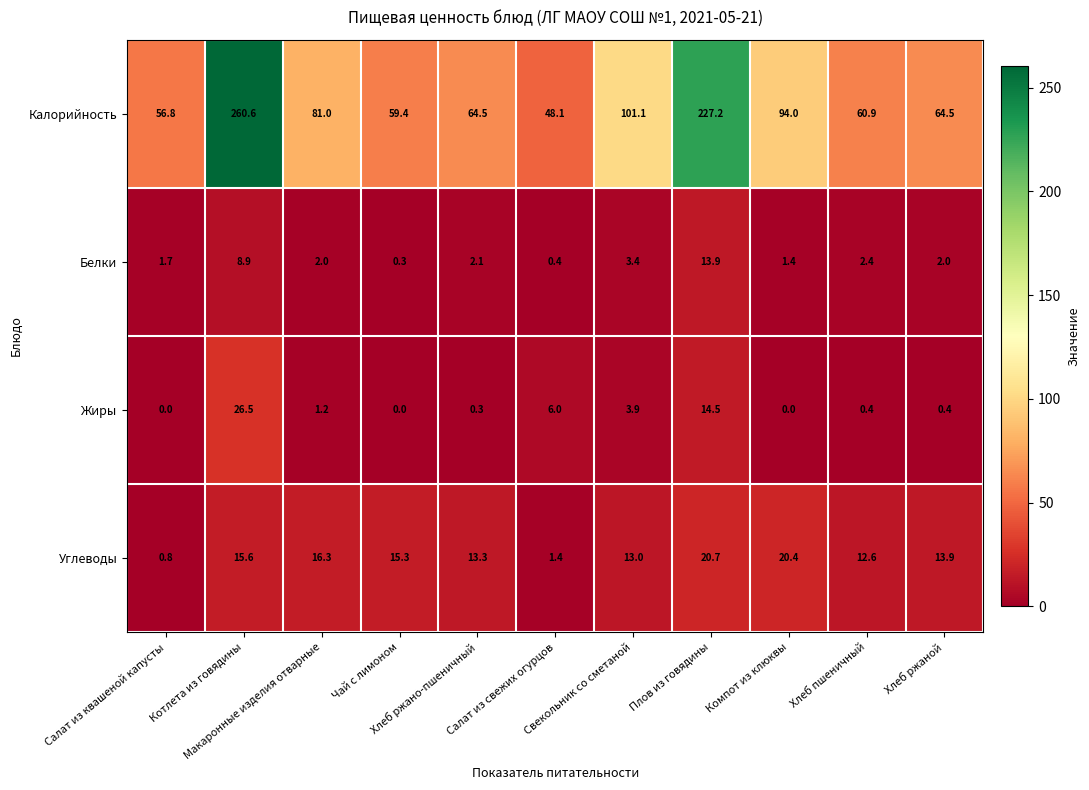

Which series has the largest total across all categories?

Калорийность